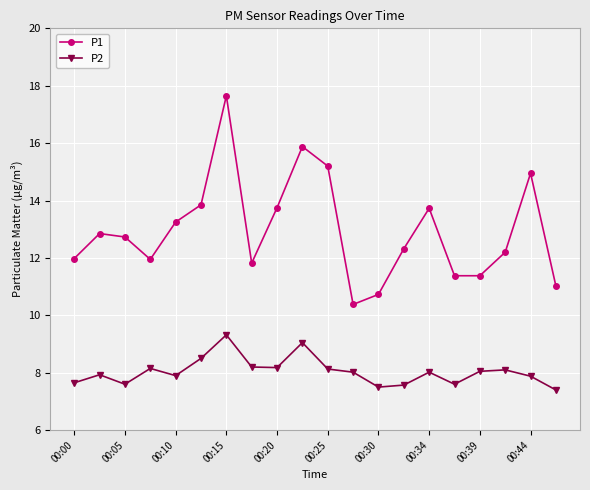

Which series has the largest total across all categories?

P1